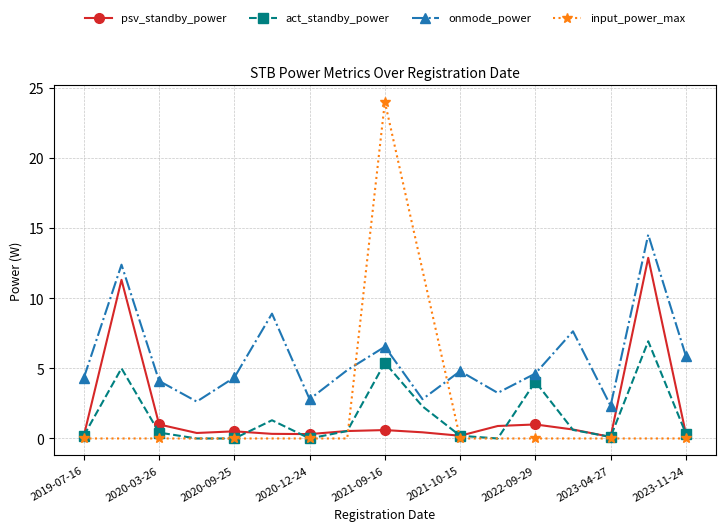

Which series has the largest total across all categories?

onmode_power